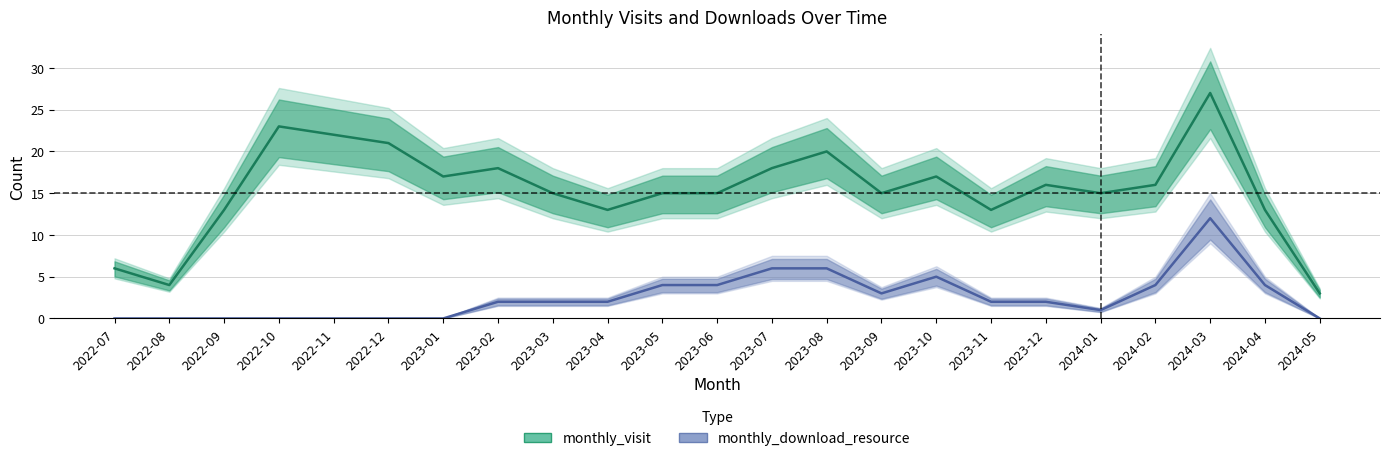

At 2024-04, list the series in order from smallest to largest.

monthly_download_resource, monthly_visit